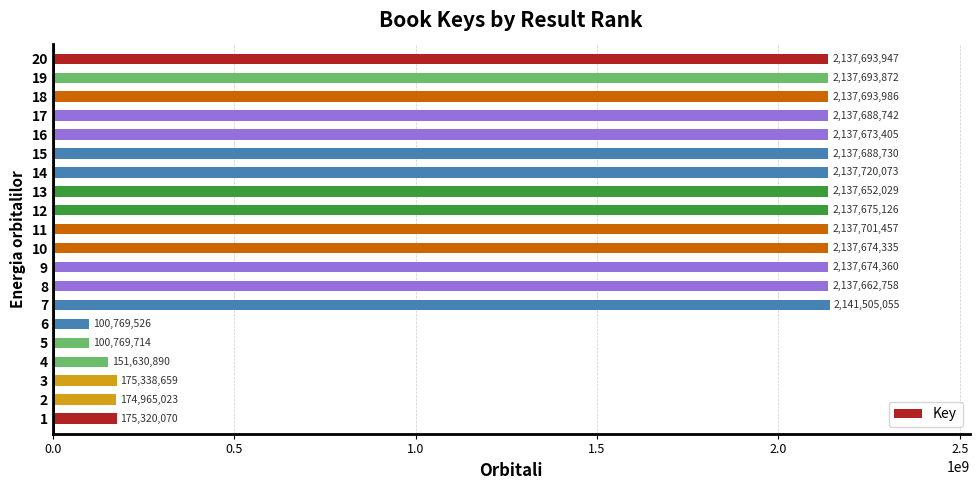

Which has a higher value, 9 or 13?

9